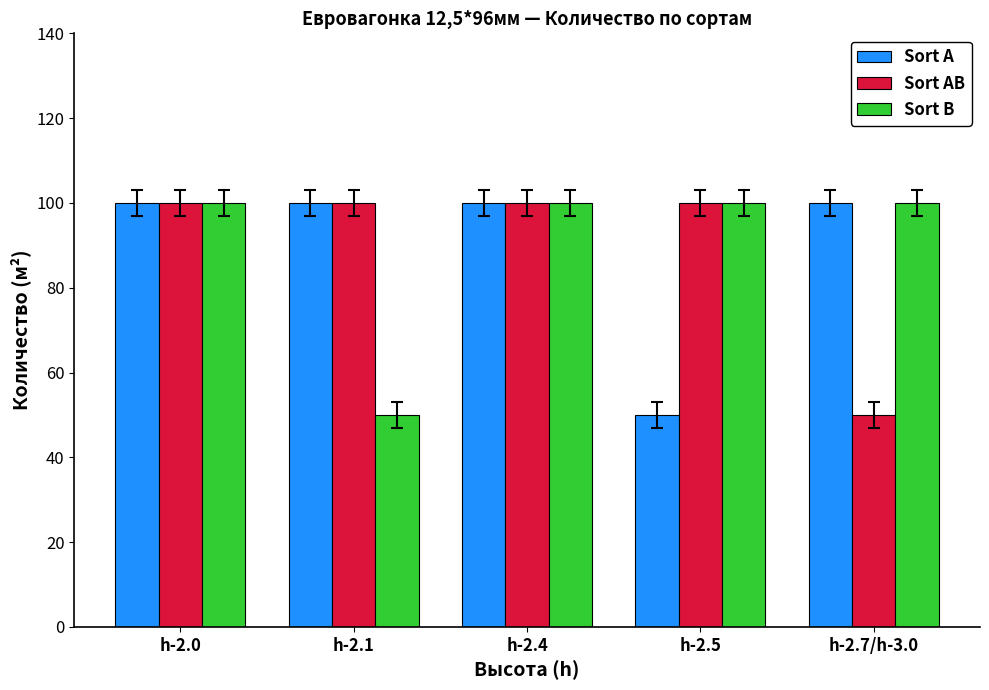

What is the value of the Sort A bar at the 3rd from the left?

100